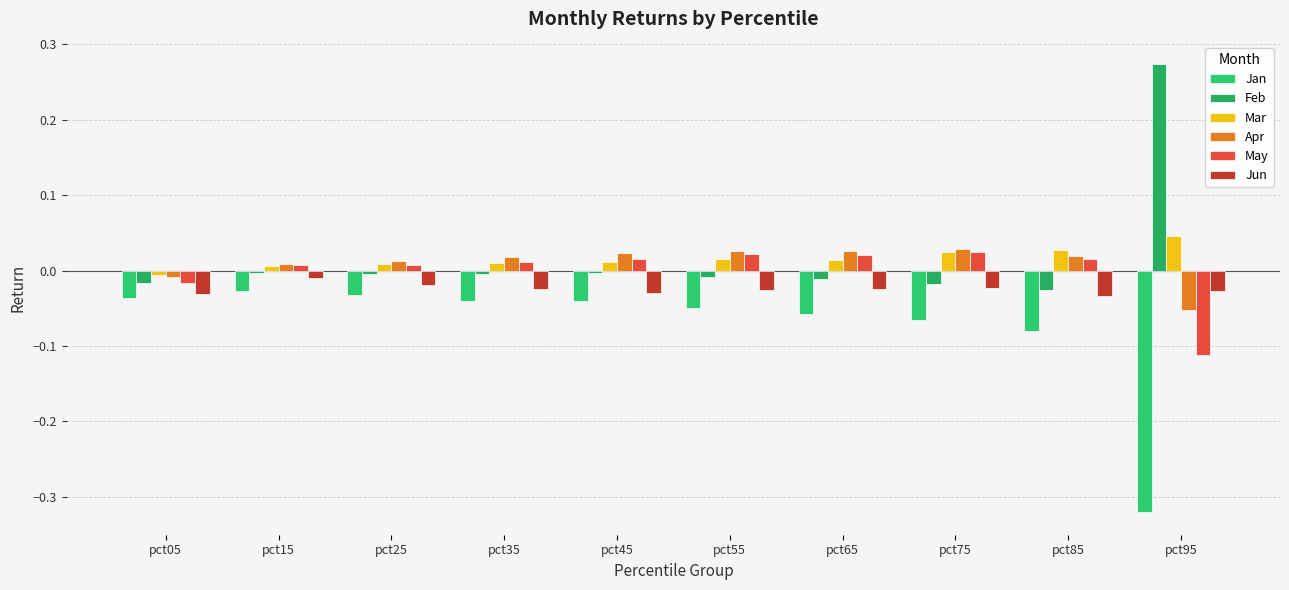

Are the bars grouped side by side (vs. stacked)?

Yes